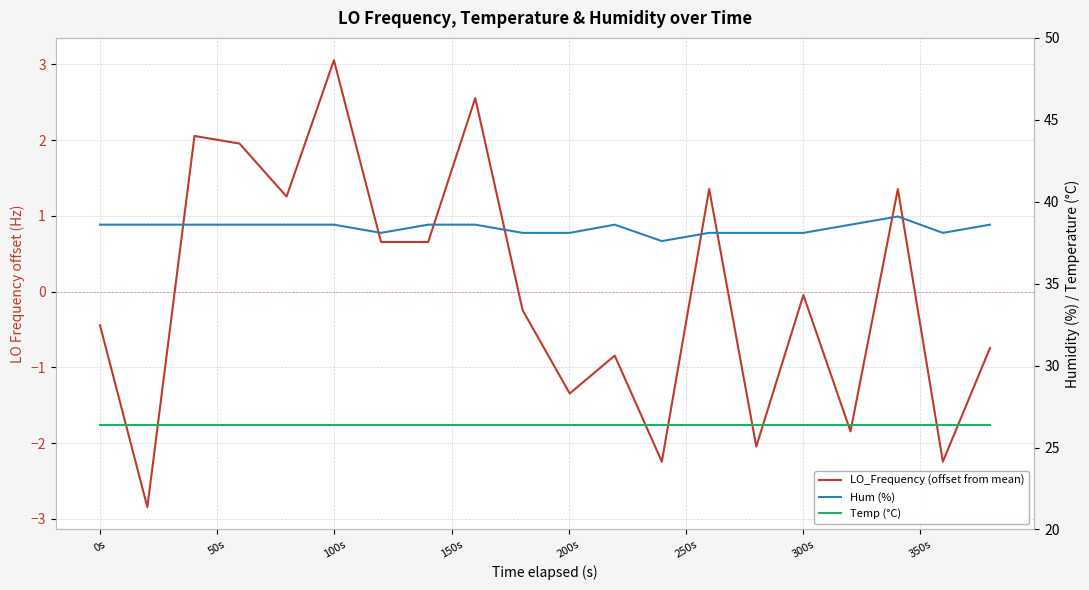

Which series has the largest range (max minus min)?

LO_Frequency (offset from mean)